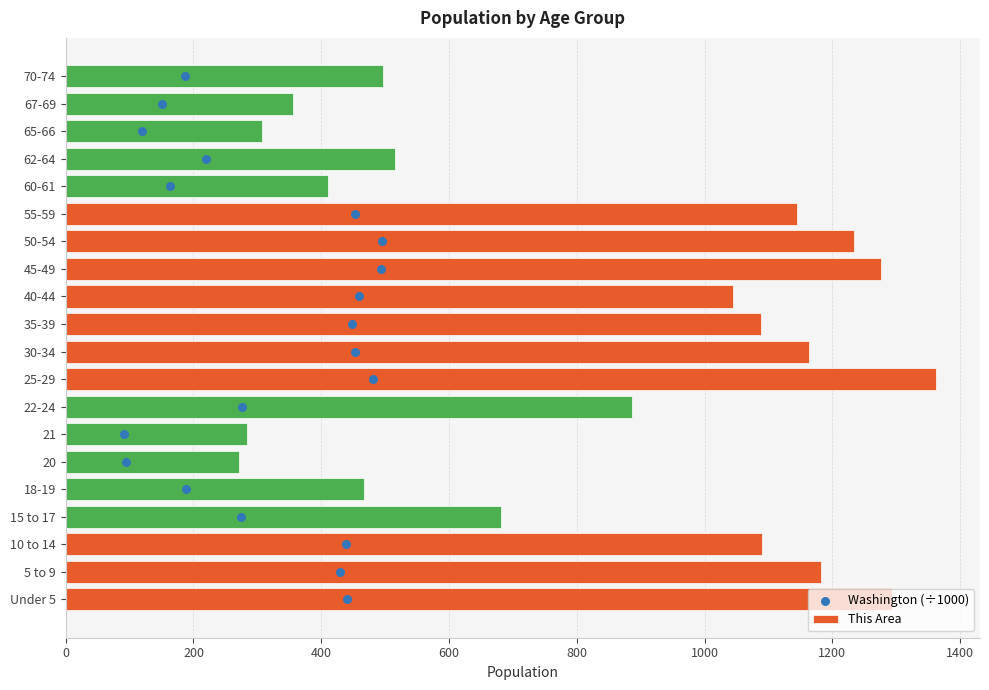

Which series reaches the maximum Y coordinate?

This Area